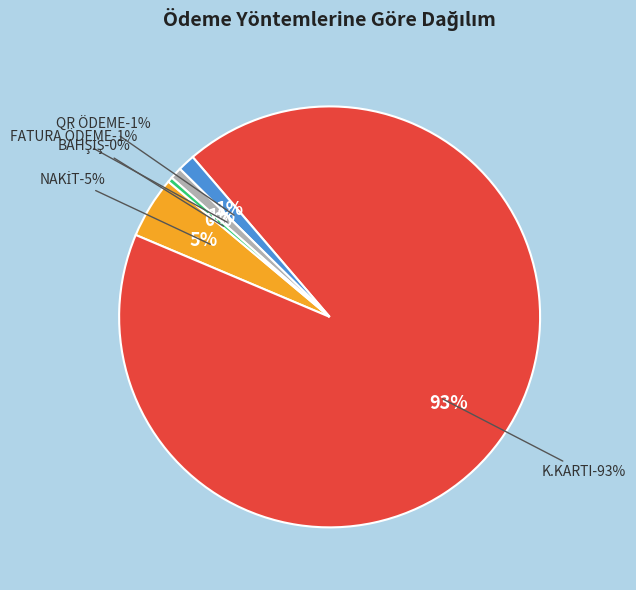

Count the number of slices in the pie.

5